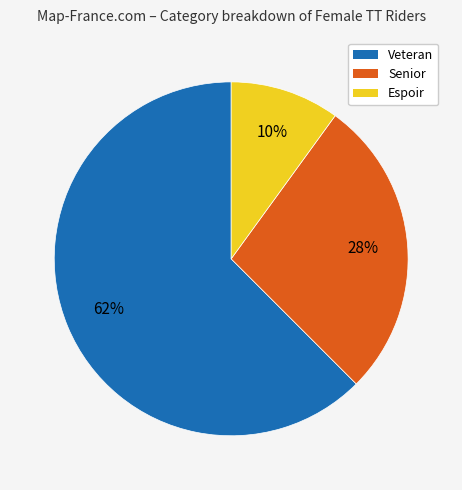

To the nearest percent, what is the difference between the largest and smallest slice percentages?

52%